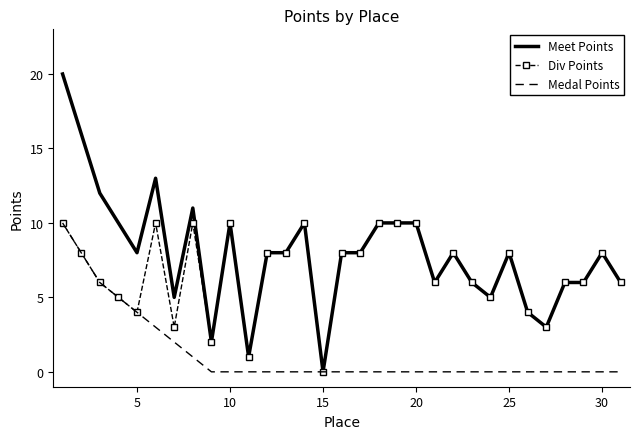

Which series has the largest range (max minus min)?

Meet Points